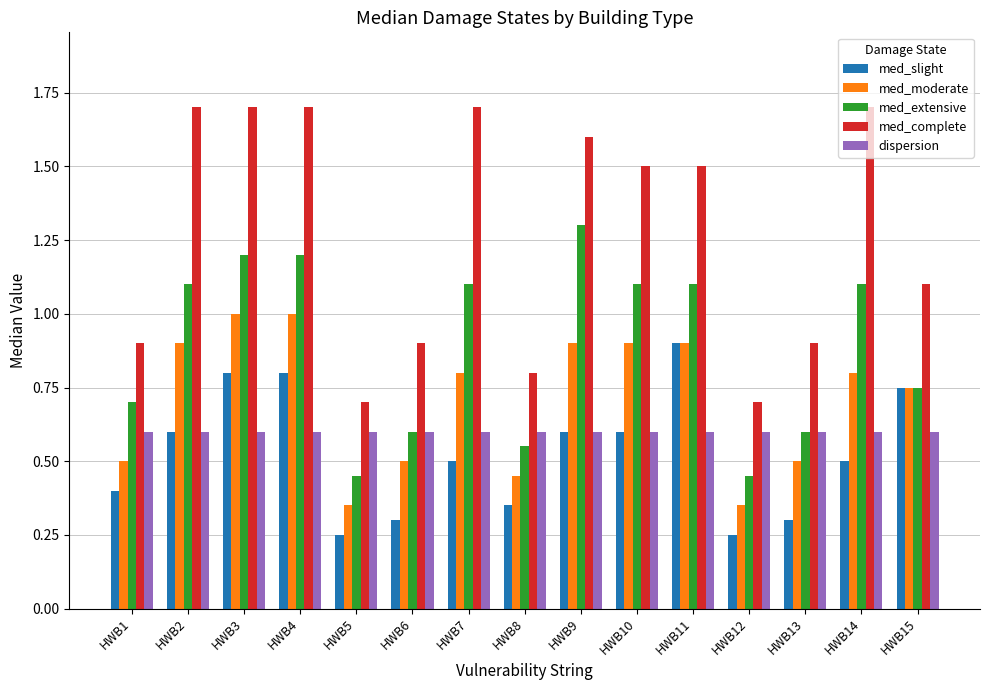

What are all the series names shown in the legend?

med_slight, med_moderate, med_extensive, med_complete, dispersion